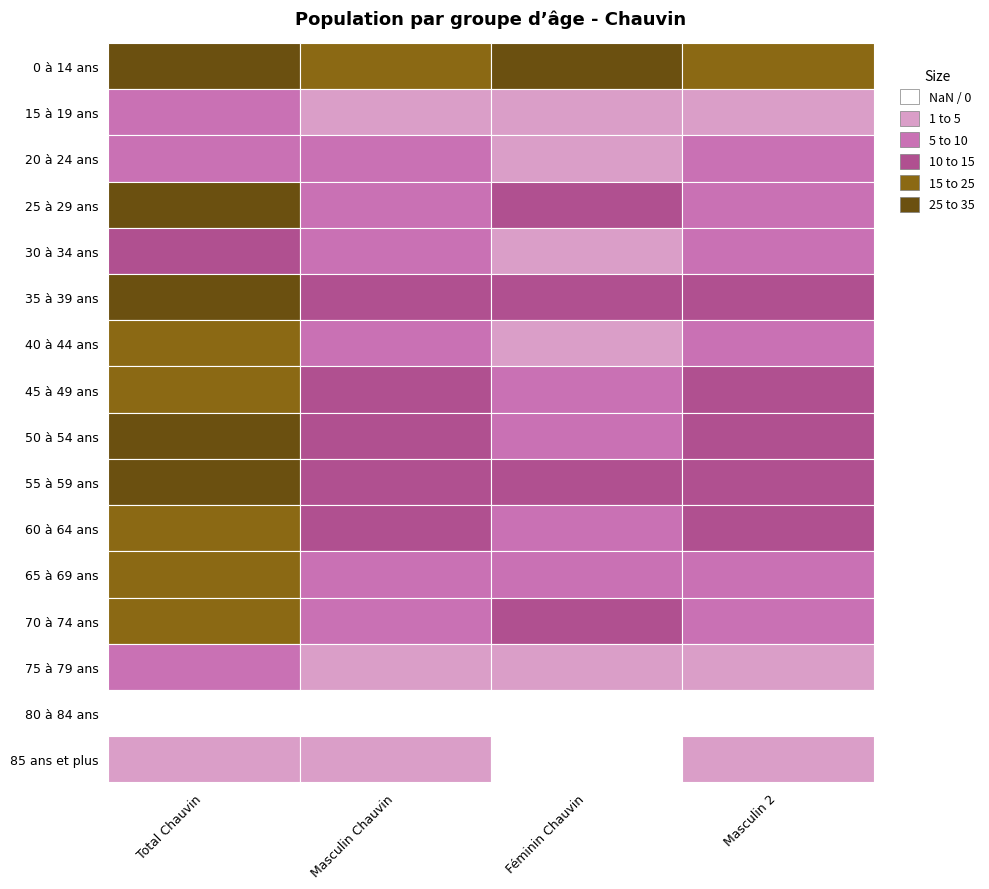

The value of 30 à 34 ans at 3 is 18. True or false?

False